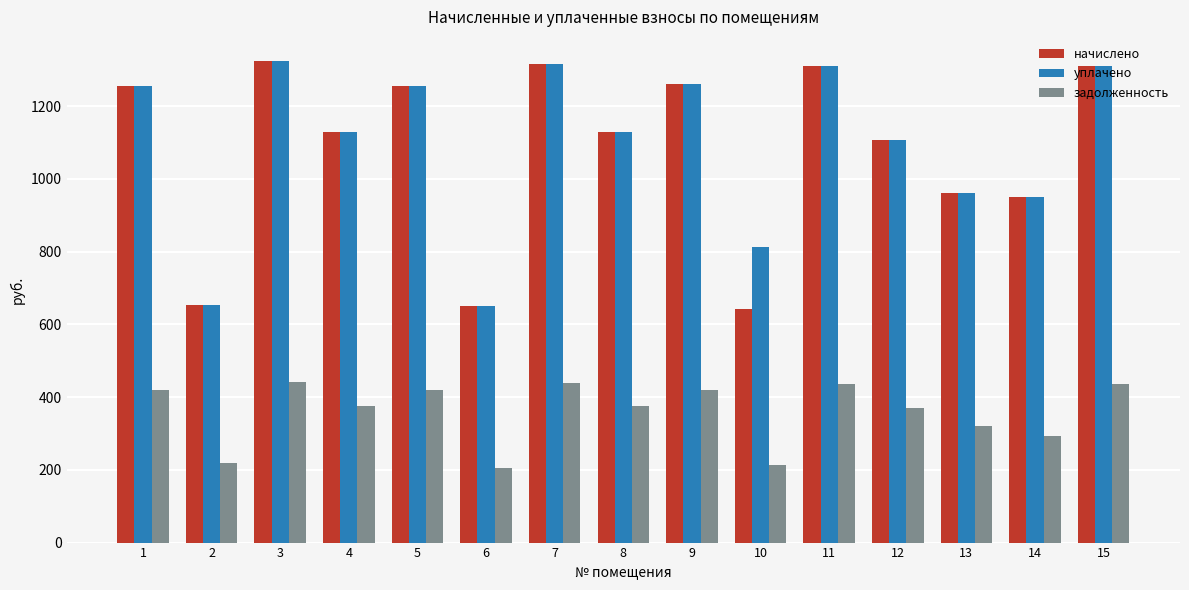

What is the greatest value displayed?

1324.1